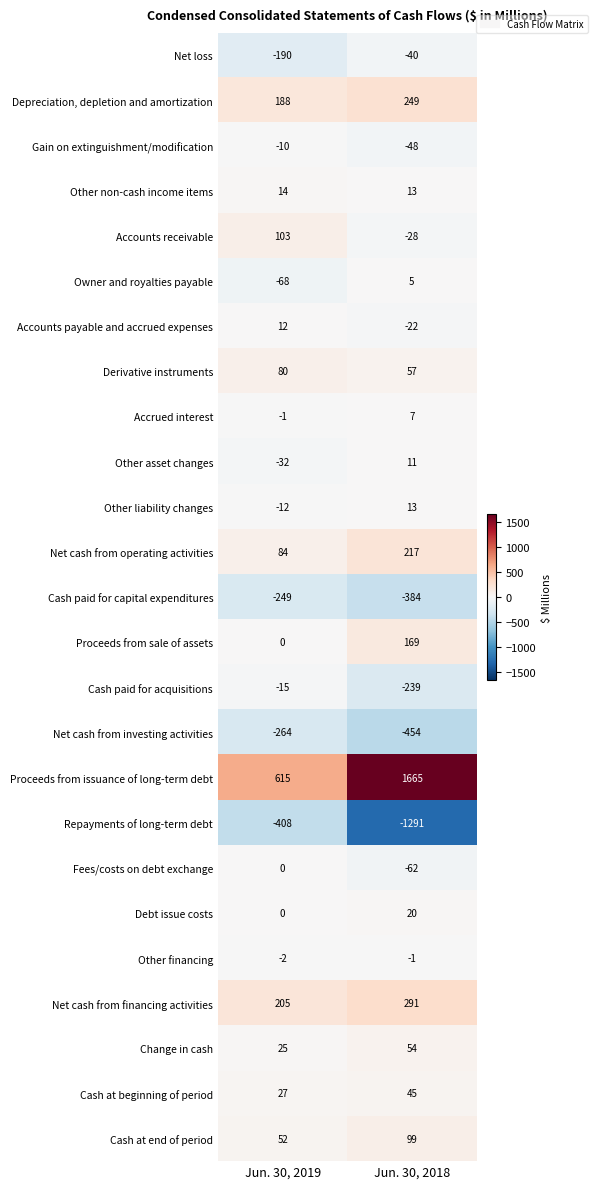

At how many categories does at least one series exceed 1450?

1